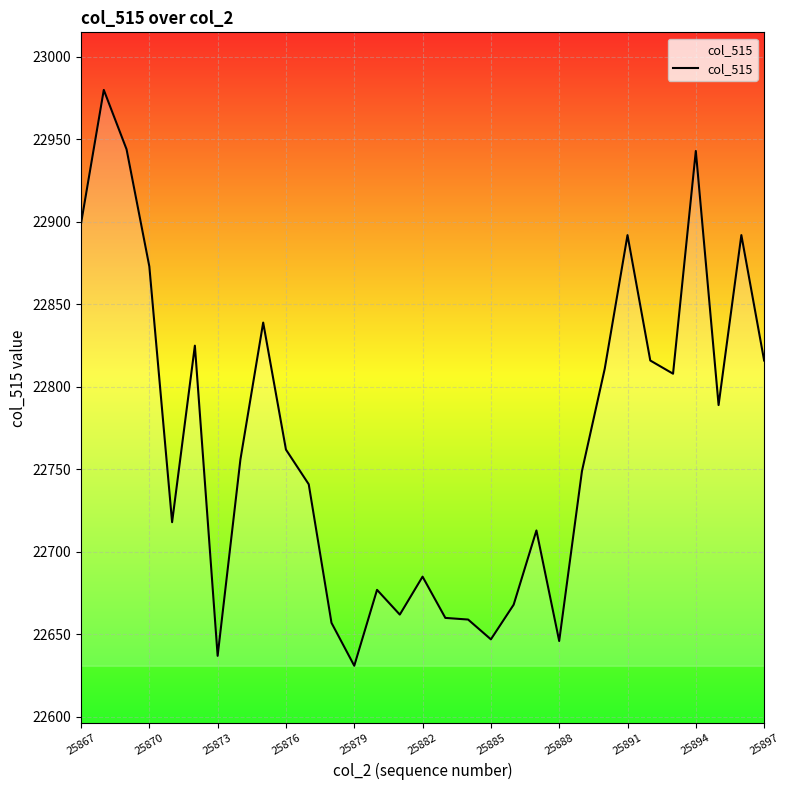

What is the difference between the maximum and minimum values?

349